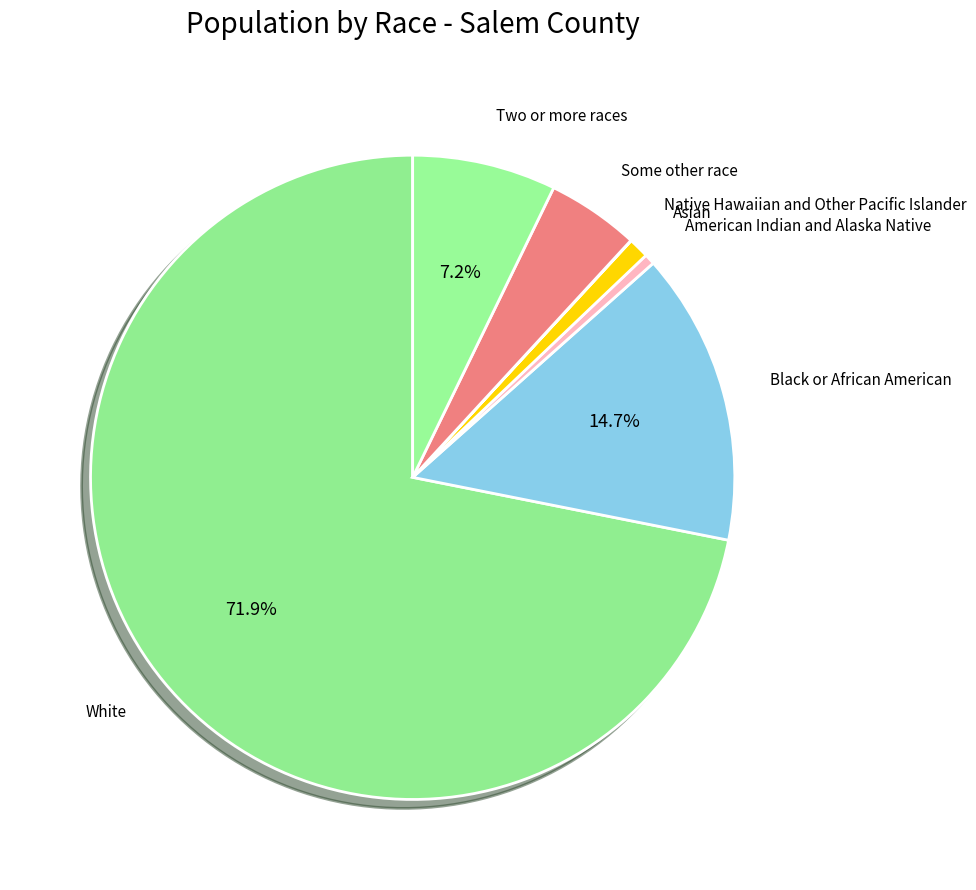

Count the number of slices in the pie.

7